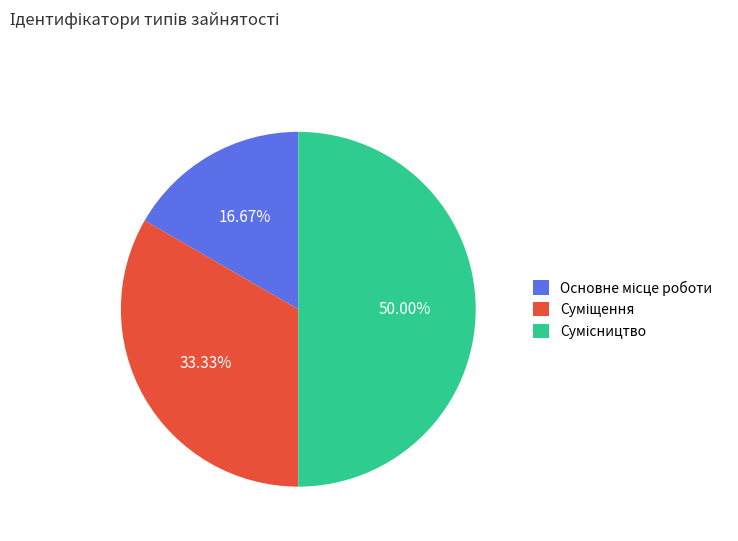

The Основне місце роботи slice represents 17% of the pie. True or false?

True